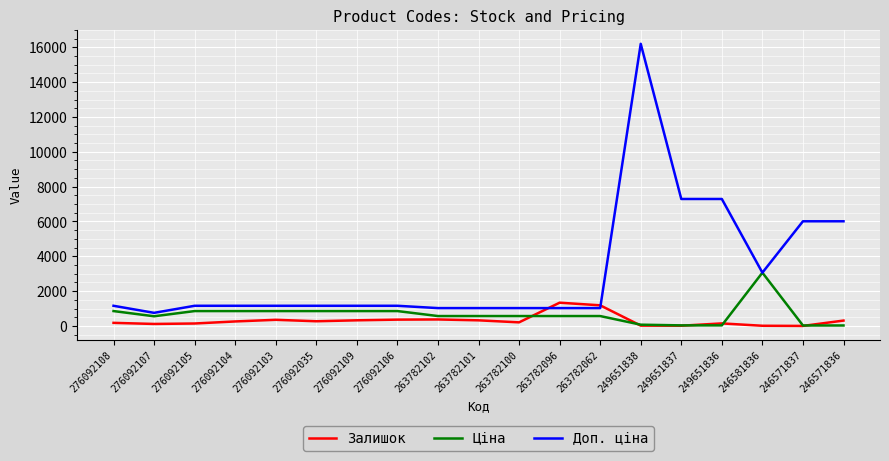

What are all the series names shown in the legend?

Залишок, Ціна, Доп. ціна